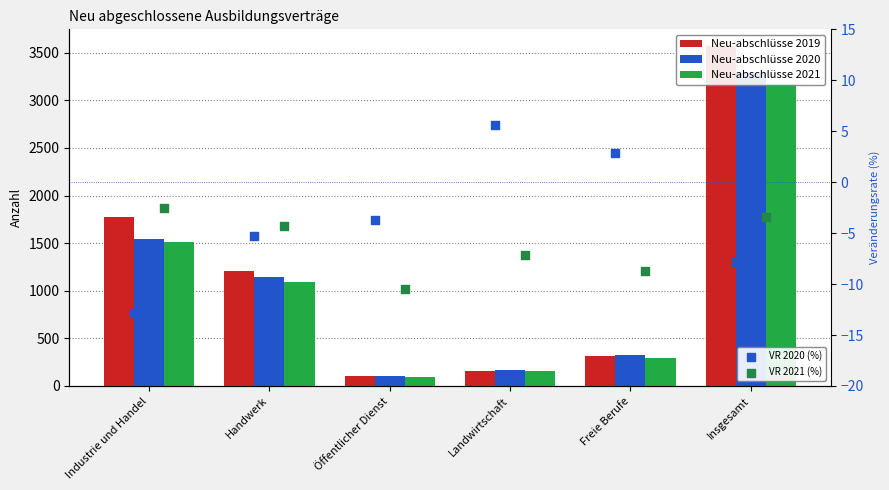

Which series has the largest Y range (max minus min)?

Neu-abschlüsse 2019